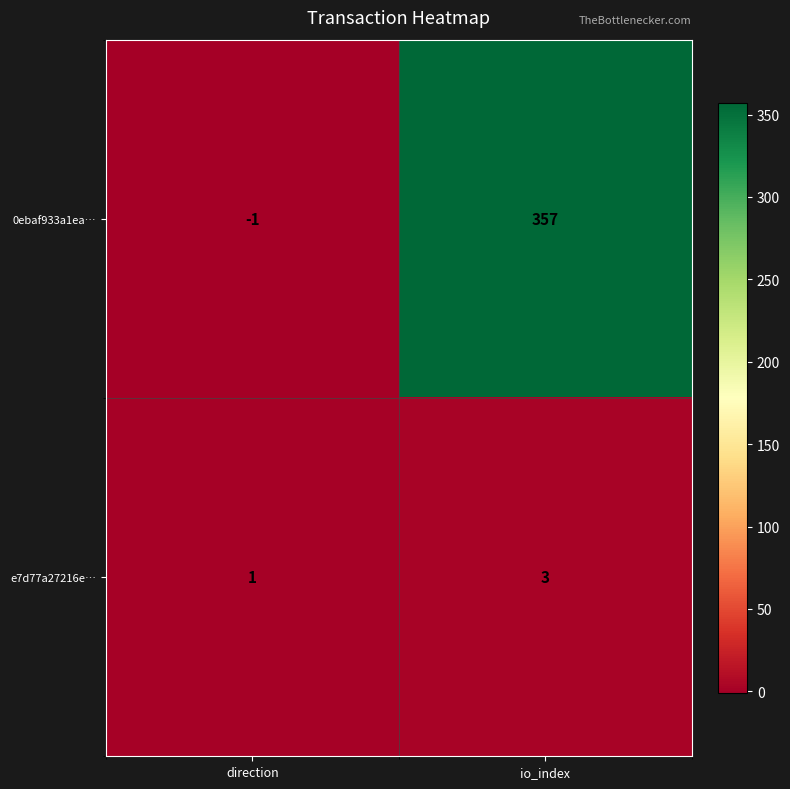

The value of e7d77a27216e… at io_index is 2. True or false?

False